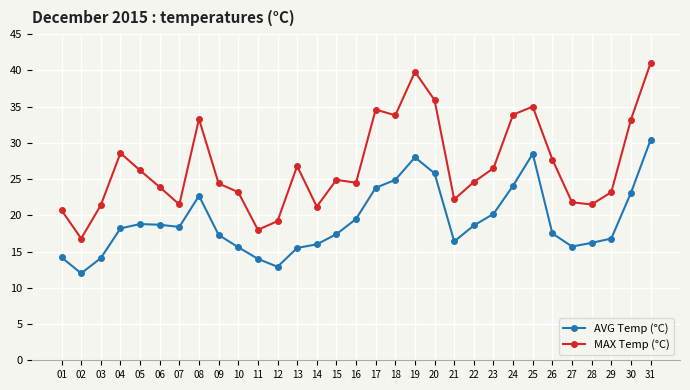

Where is AVG Temp (°C) nearest to the value 21?

23